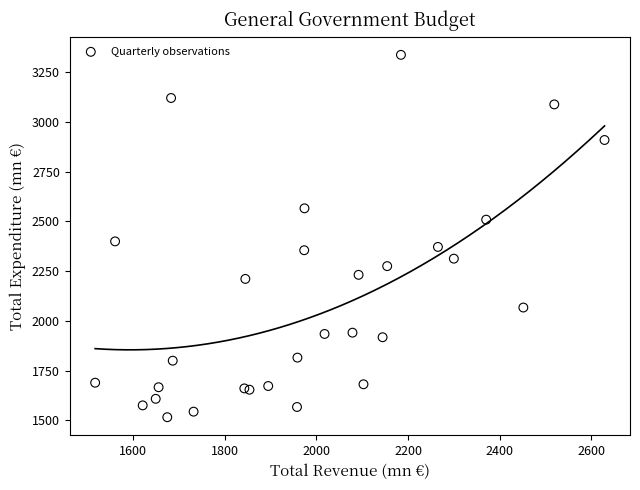

What Y value in the scatter plot is closest to 2426?

2399.3